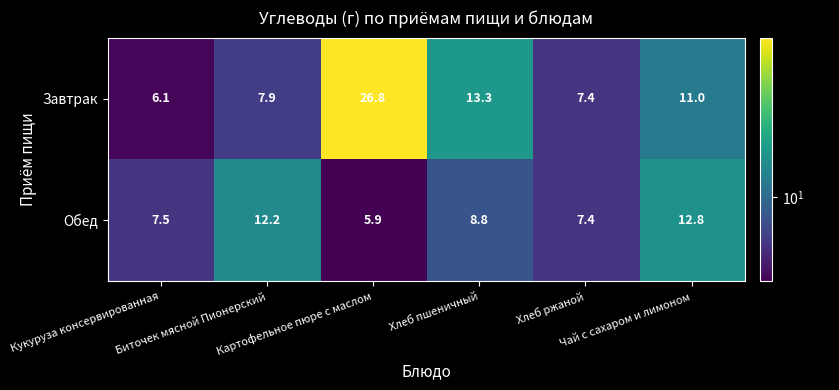

What is the lowest value of the Завтрак series?

6.1